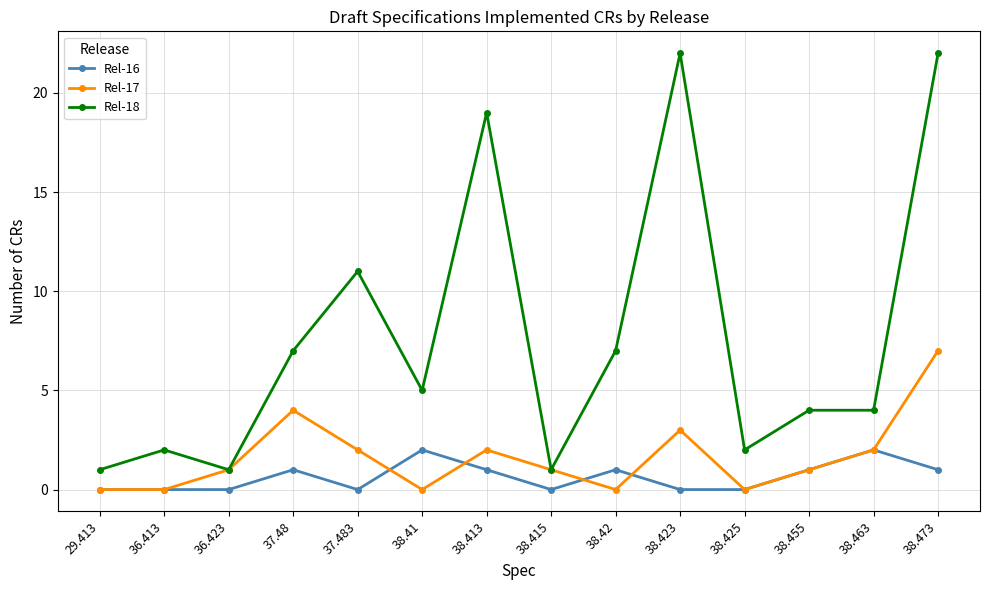

True or false: Rel-17 has more than 2 interior local peaks.

True